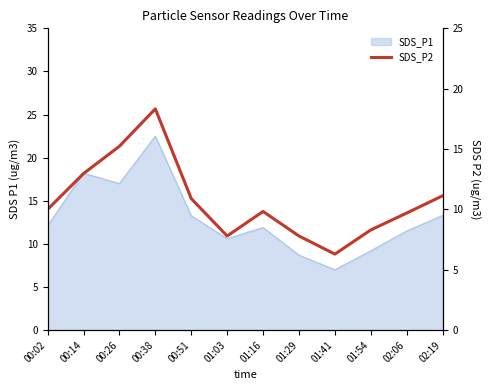

Which category has the highest value across all series?

00:38